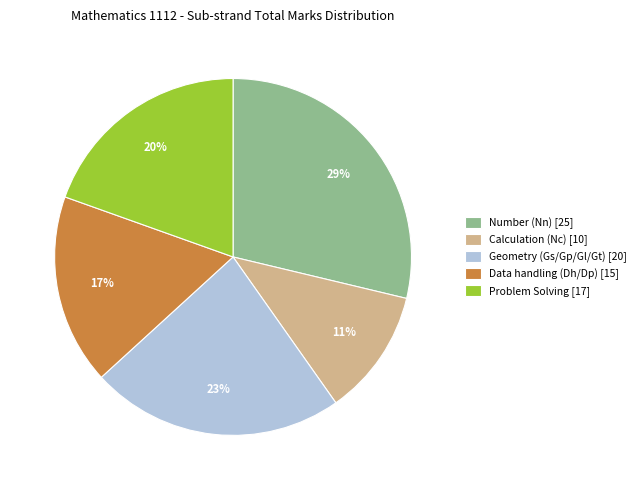

The Calculation (Nc) slice represents 19% of the pie. True or false?

False